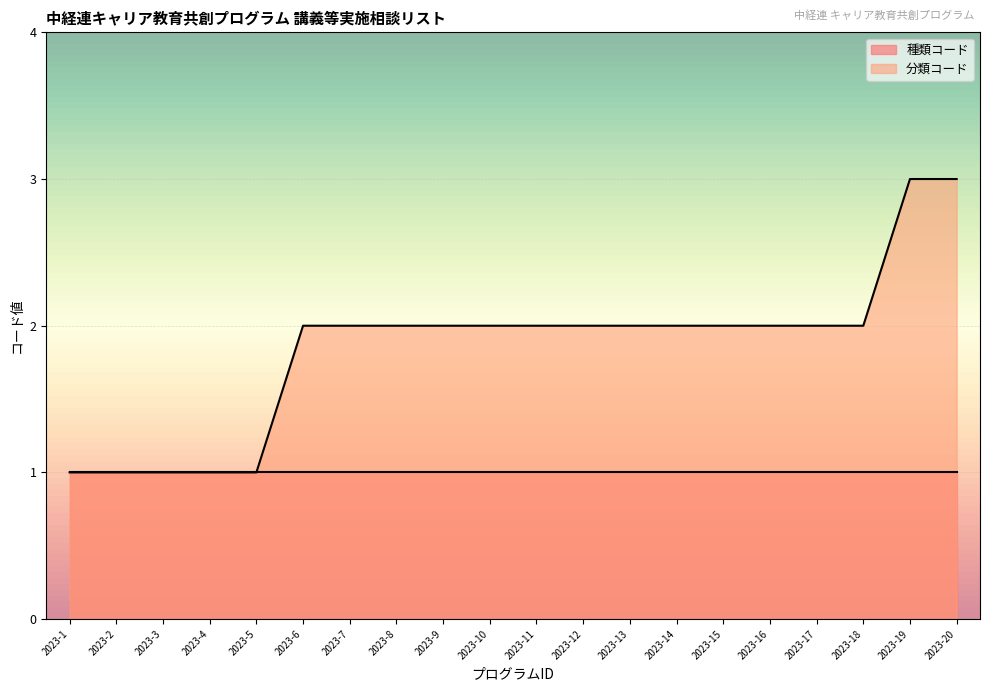

True or false: 分類コード has a value of 0 at 2023-15.

False